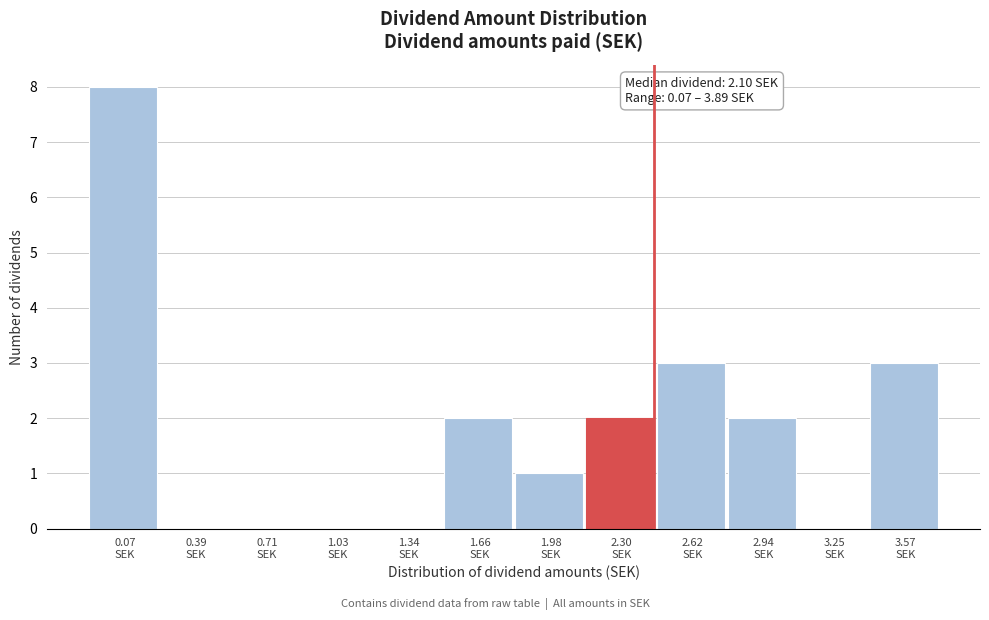

What is the sum of all values?

21